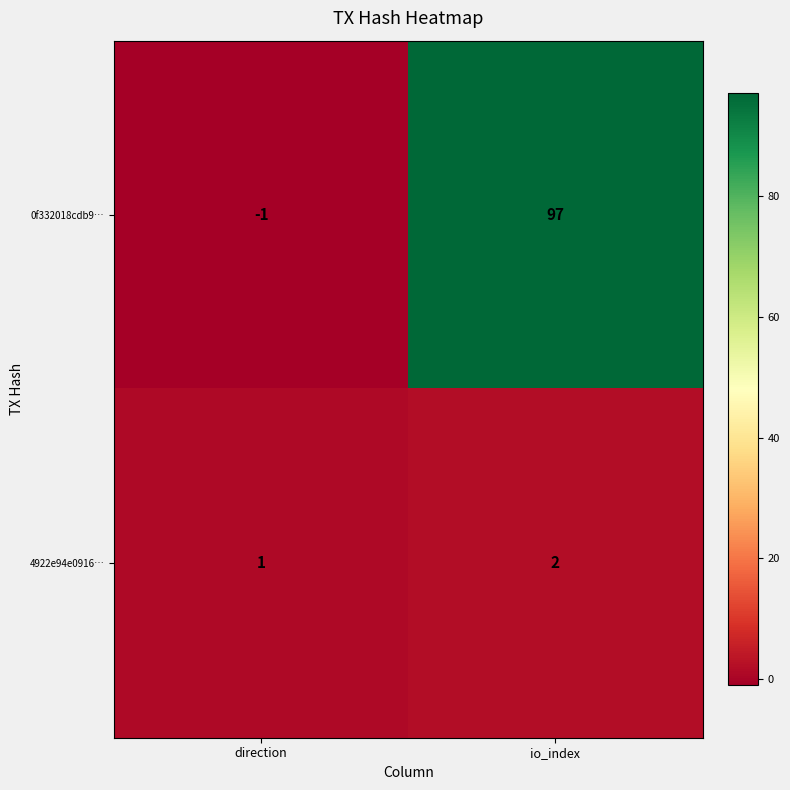

What is the sum of all 4922e94e0916… values?

3